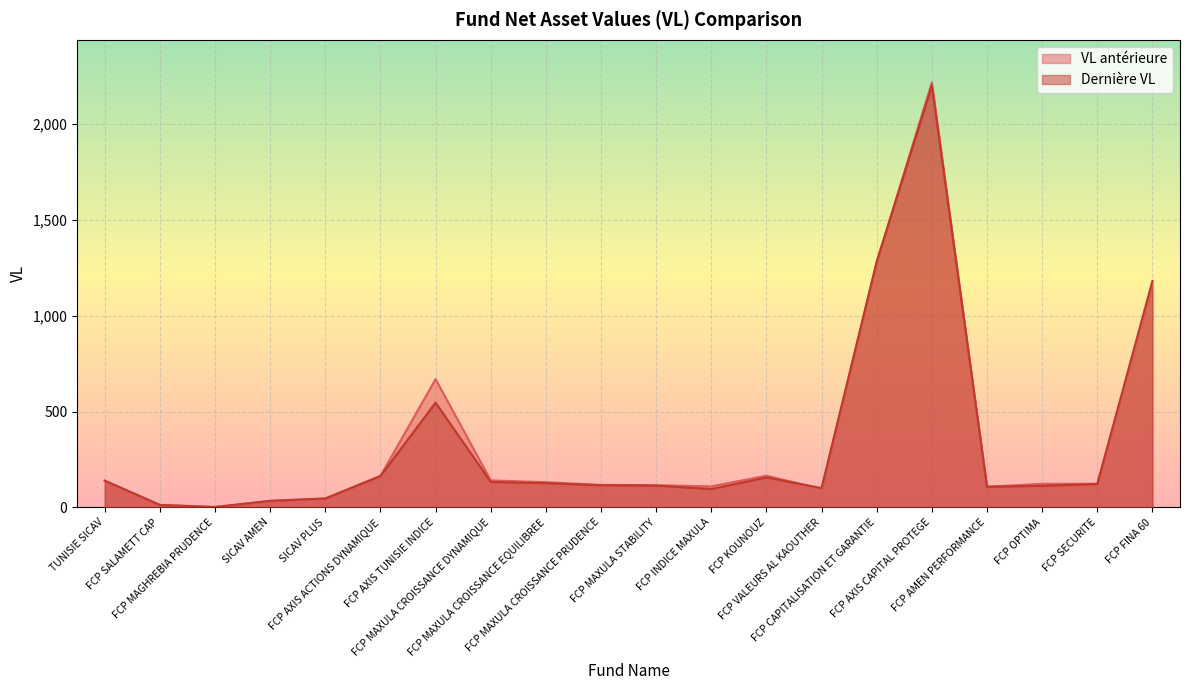

List the labels in order of Dernière VL value, largest first.

FCP AXIS CAPITAL PROTEGE, FCP CAPITALISATION ET GARANTIE, FCP FINA 60, FCP AXIS TUNISIE INDICE, FCP AXIS ACTIONS DYNAMIQUE, FCP KOUNOUZ, TUNISIE SICAV, FCP MAXULA CROISSANCE DYNAMIQUE, FCP MAXULA CROISSANCE EQUILIBREE, FCP SECURITE, FCP MAXULA CROISSANCE PRUDENCE, FCP MAXULA STABILITY, FCP OPTIMA, FCP AMEN PERFORMANCE, FCP VALEURS AL KAOUTHER, FCP INDICE MAXULA, SICAV PLUS, SICAV AMEN, FCP SALAMETT CAP, FCP MAGHREBIA PRUDENCE